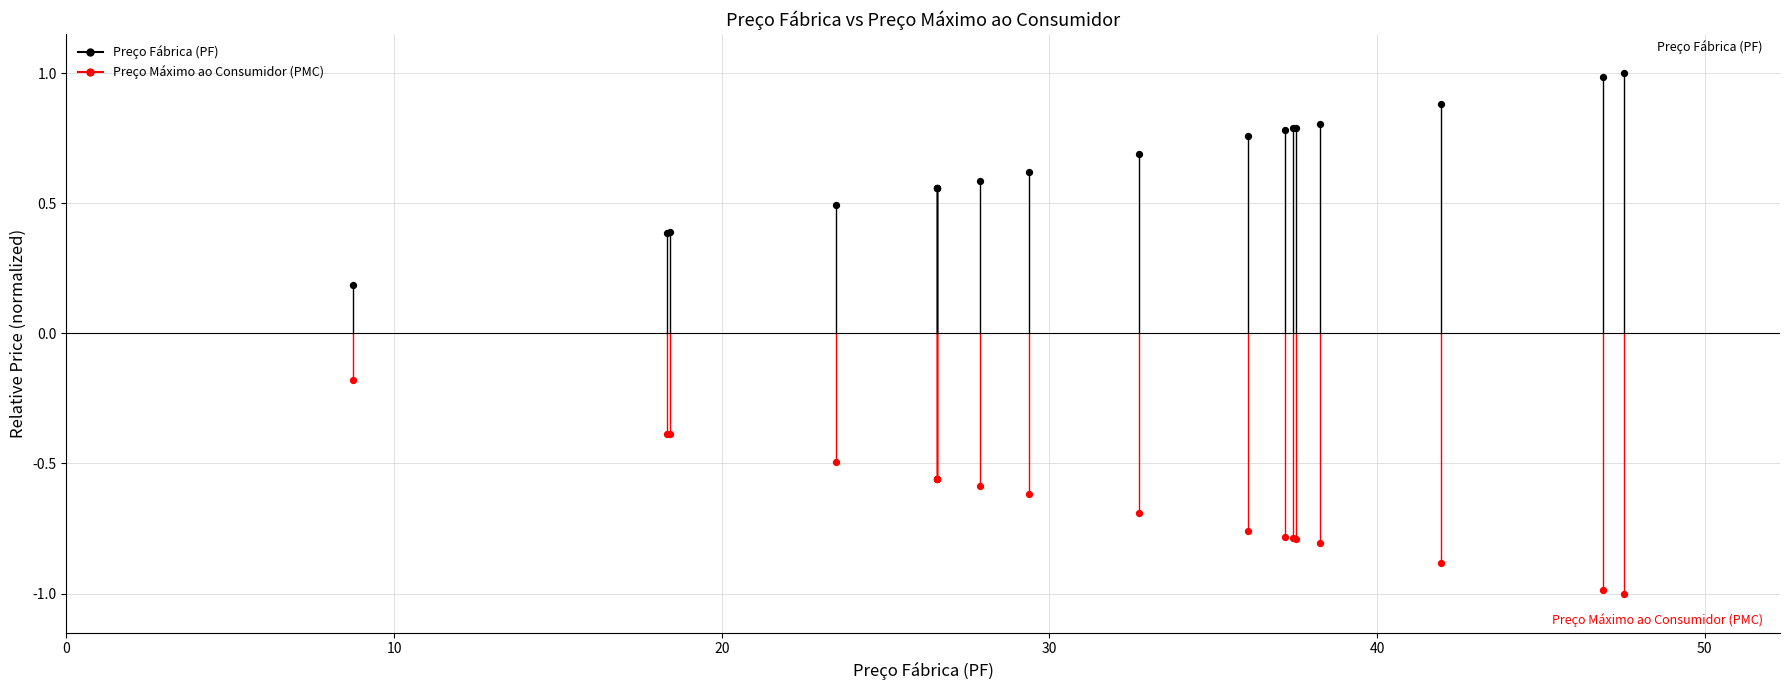

Which series reaches the minimum Y coordinate?

Preço Máximo ao Consumidor (PMC)